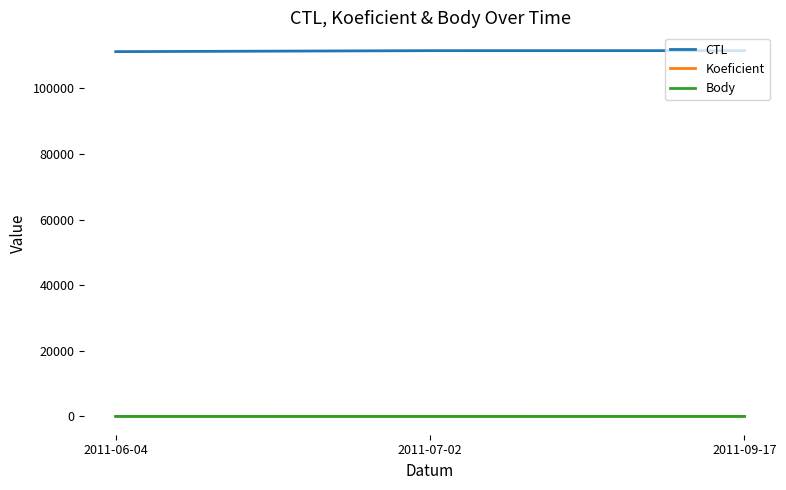

Is this an area chart (filled region under the line)?

No